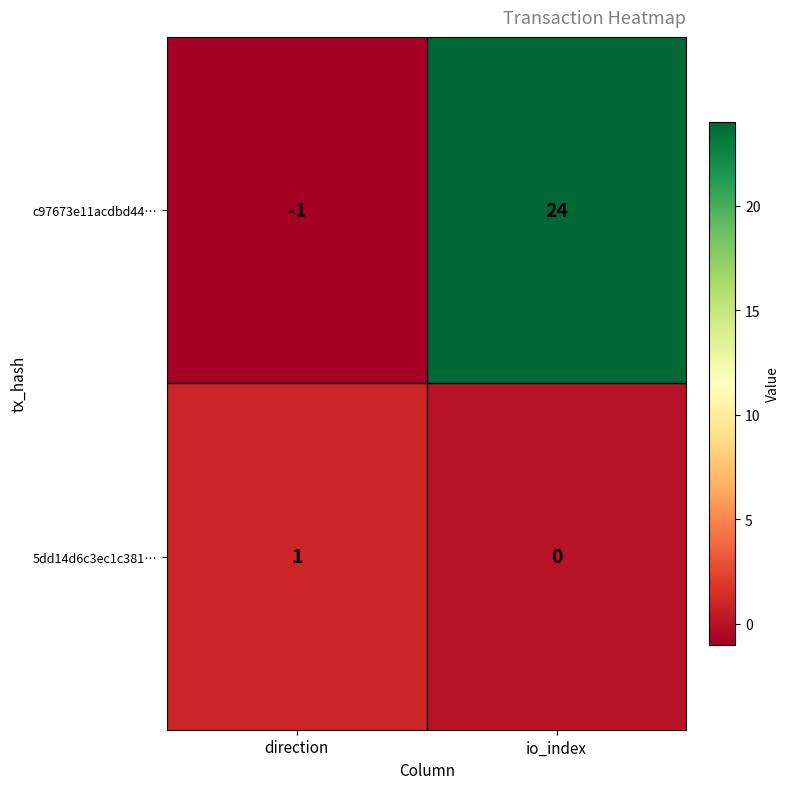

How many distinct data groups are displayed?

2